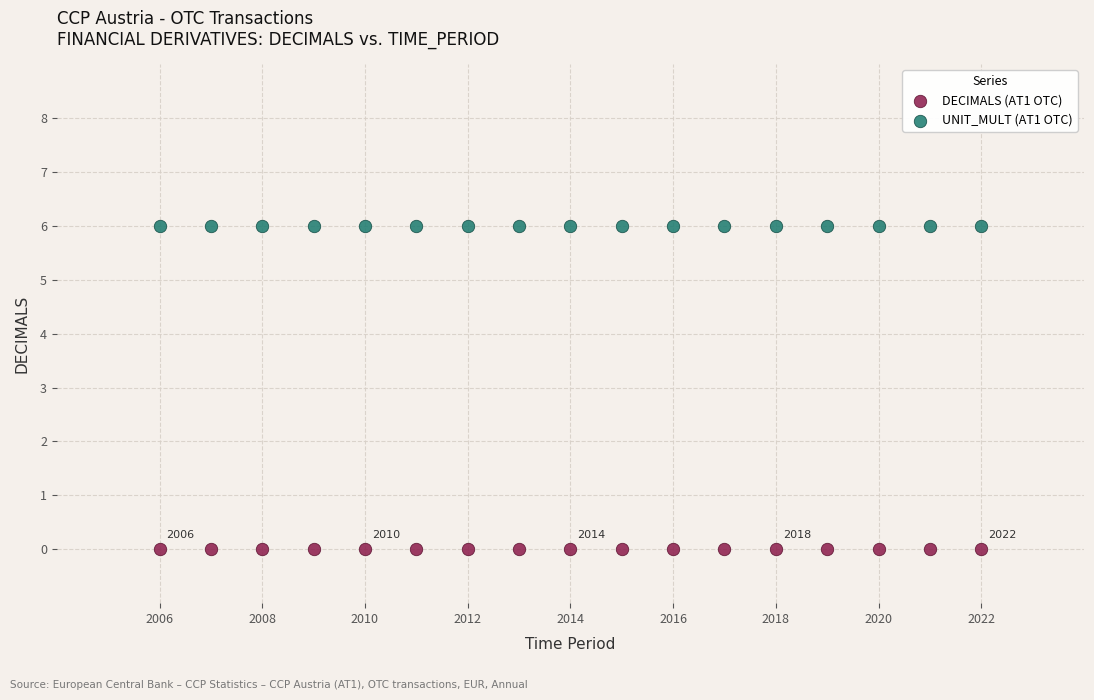

Which series reaches the minimum Y coordinate?

DECIMALS (AT1 OTC)